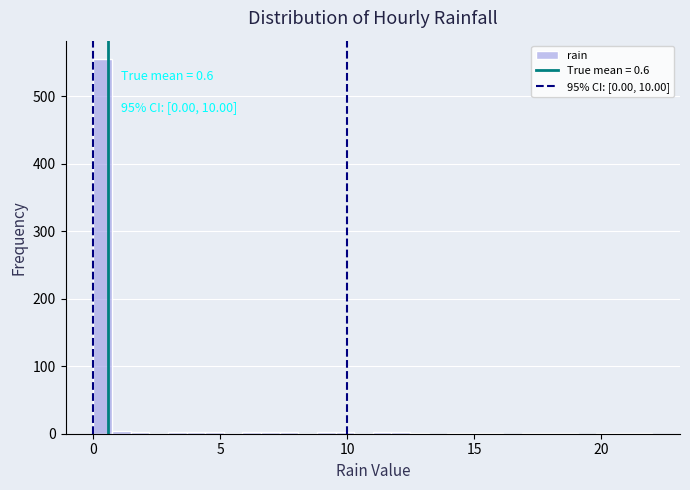

Read against the x-axis, roughly where is the centre of the tallest bar?

0.5